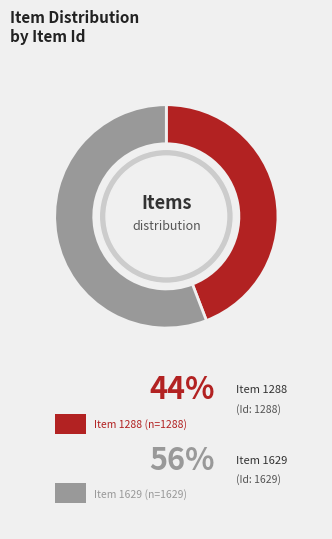

Count the number of slices in the pie.

2